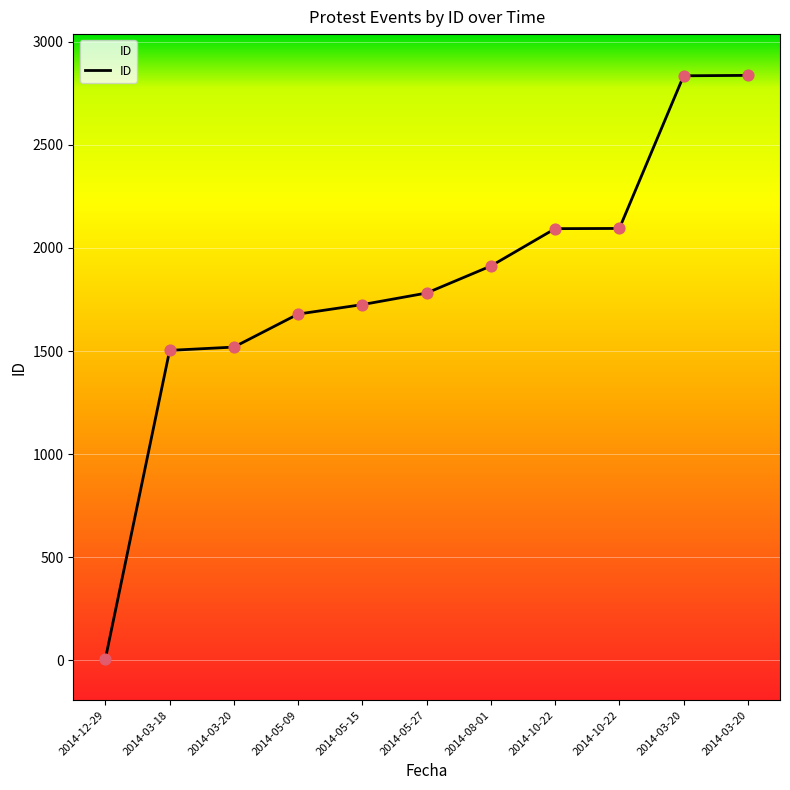

Which has a higher value, 2014-10-22 or 2014-08-01?

2014-10-22